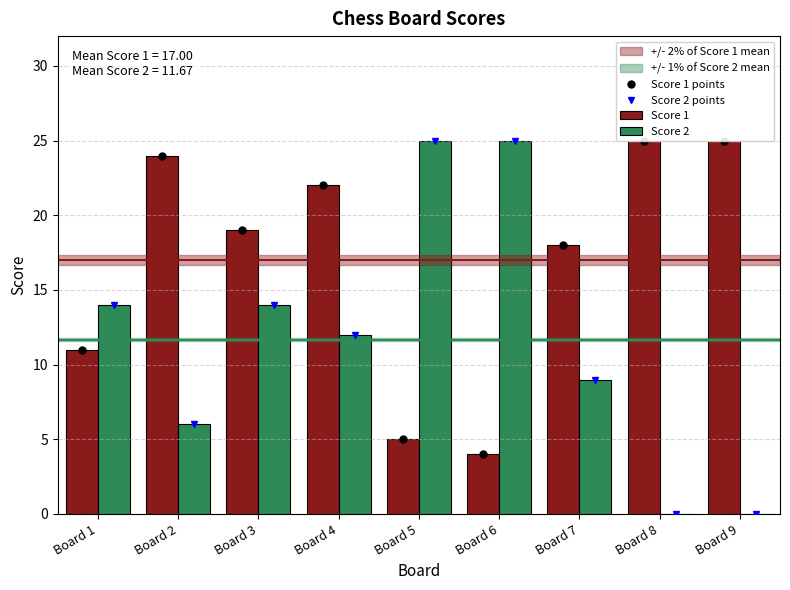

What is the difference between the maximum and minimum values in the Score 2 series?

25